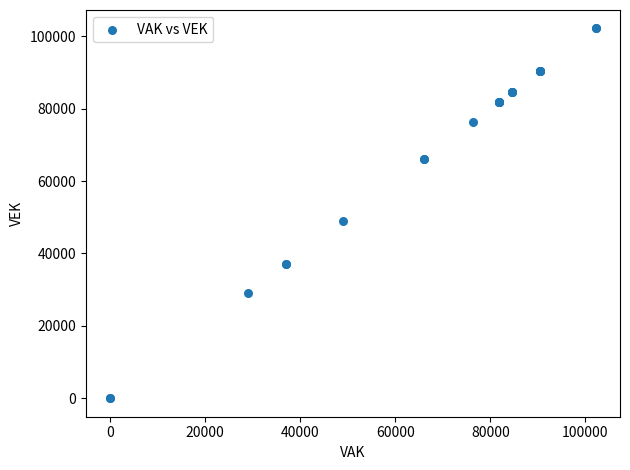

What Y value in the scatter plot is closest to 51091?

49060